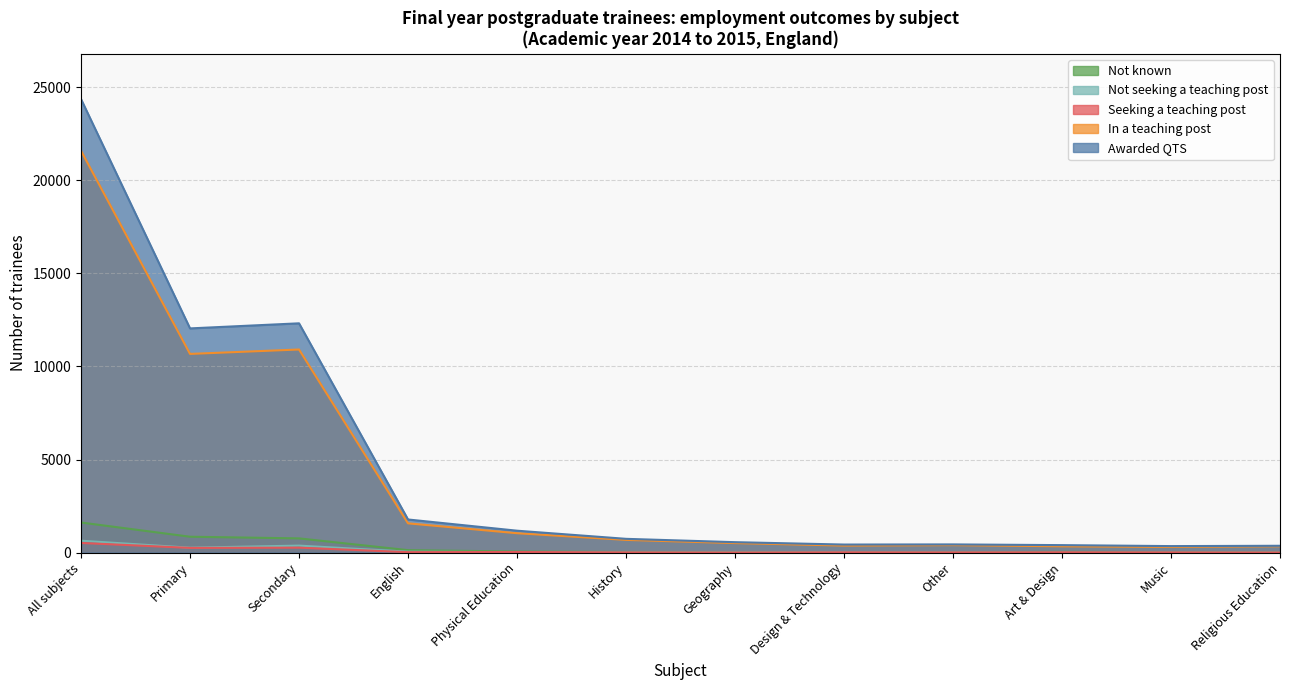

What is the value of the Not seeking a teaching post point at the 11th from the left?

10